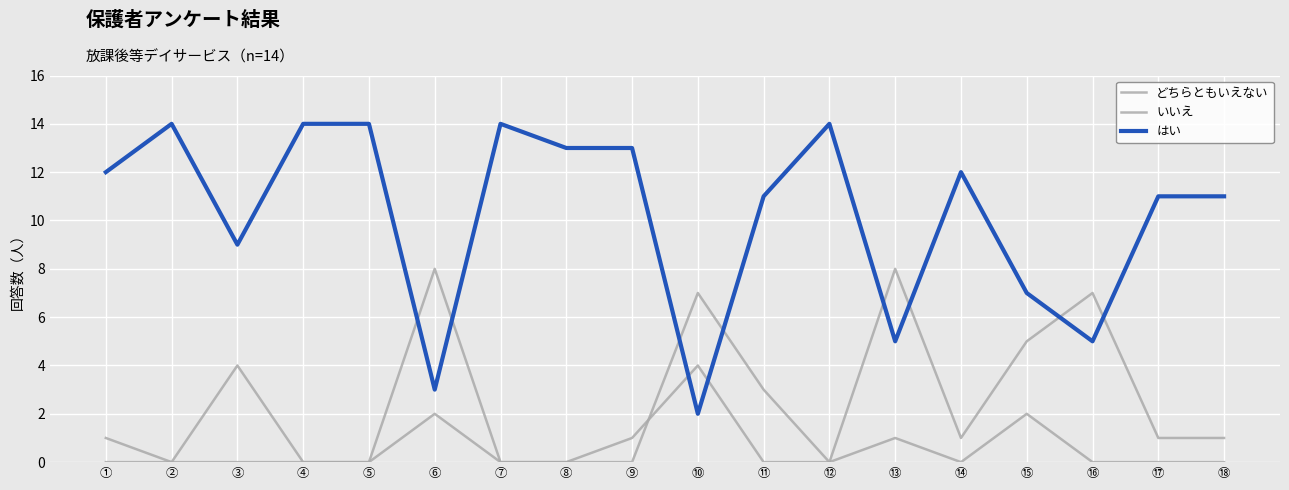

Between which two adjacent categories do はい and いいえ first intersect?

⑨ and ⑩